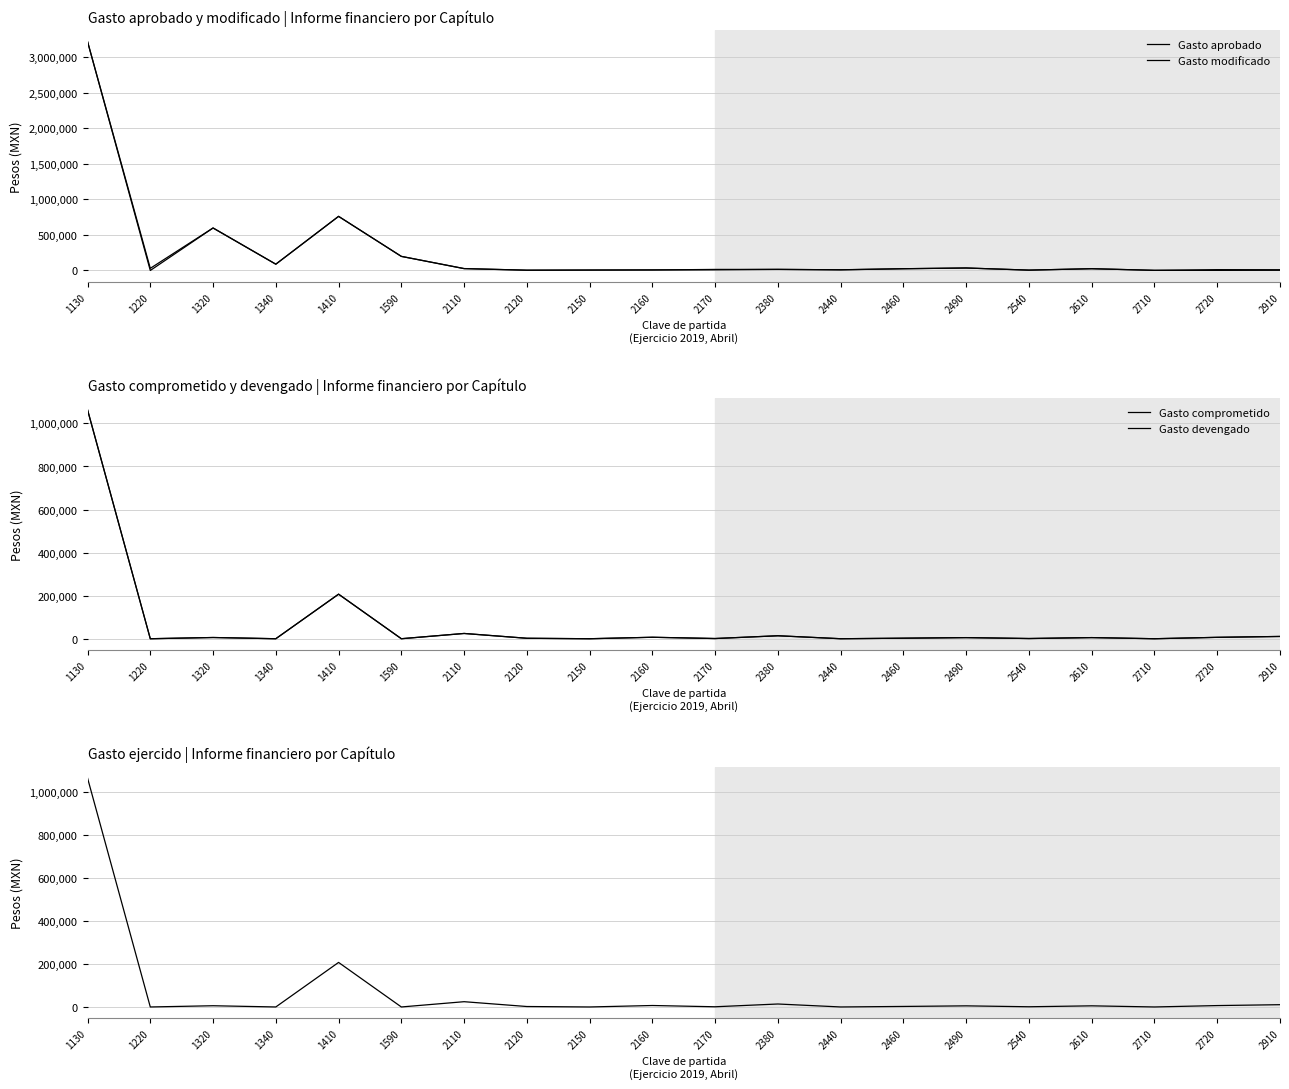

List the labels in order of Gasto modificado value, smallest first.

1220, 2710, 2120, 2540, 2150, 2160, 2440, 2170, 2910, 2720, 2380, 2460, 2610, 2110, 2490, 1340, 1590, 1320, 1410, 1130